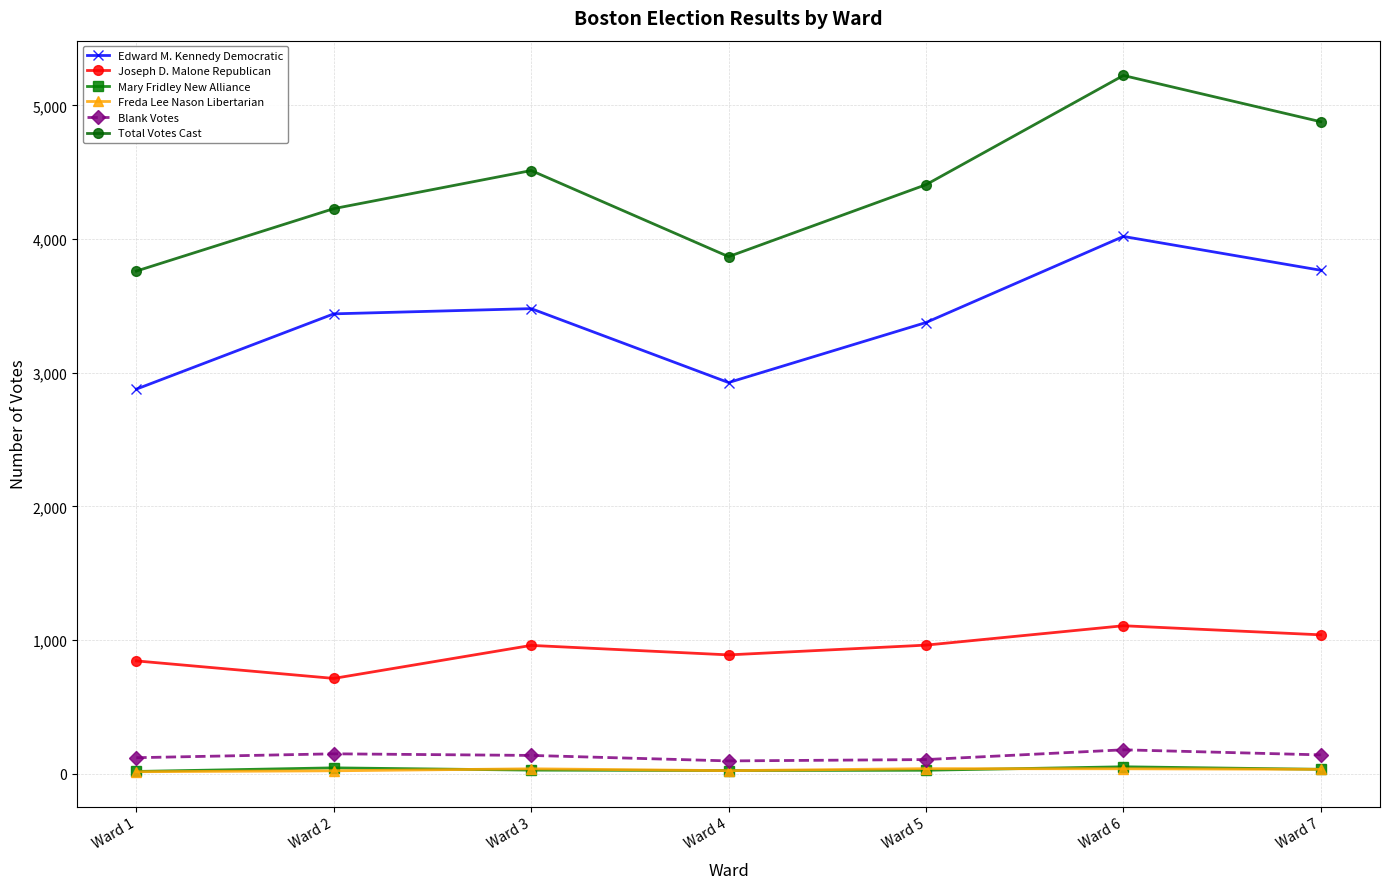

At which category is the sum across all series the highest?

Ward 6